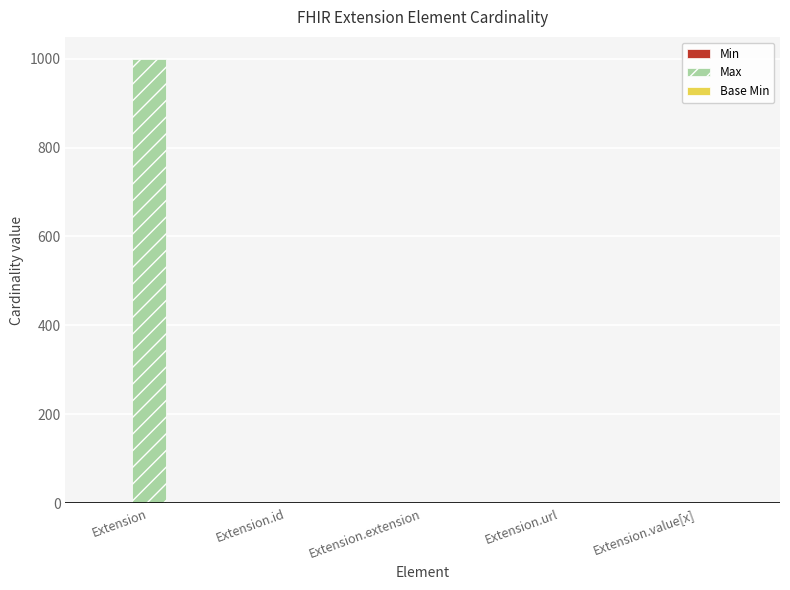

Count the number of data series in this chart.

3